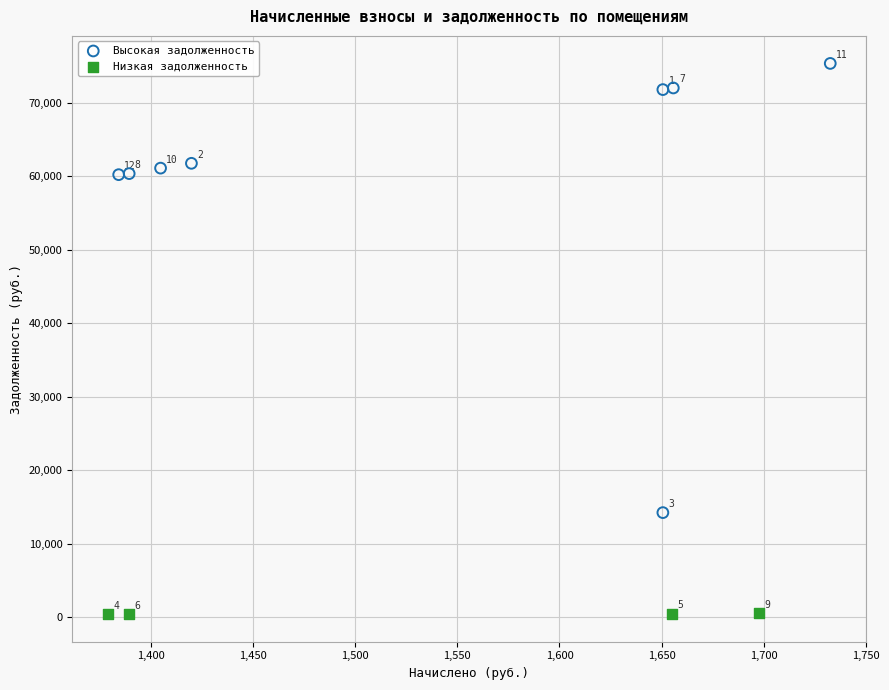

Which series has the widest spread of Y values?

Высокая задолженность